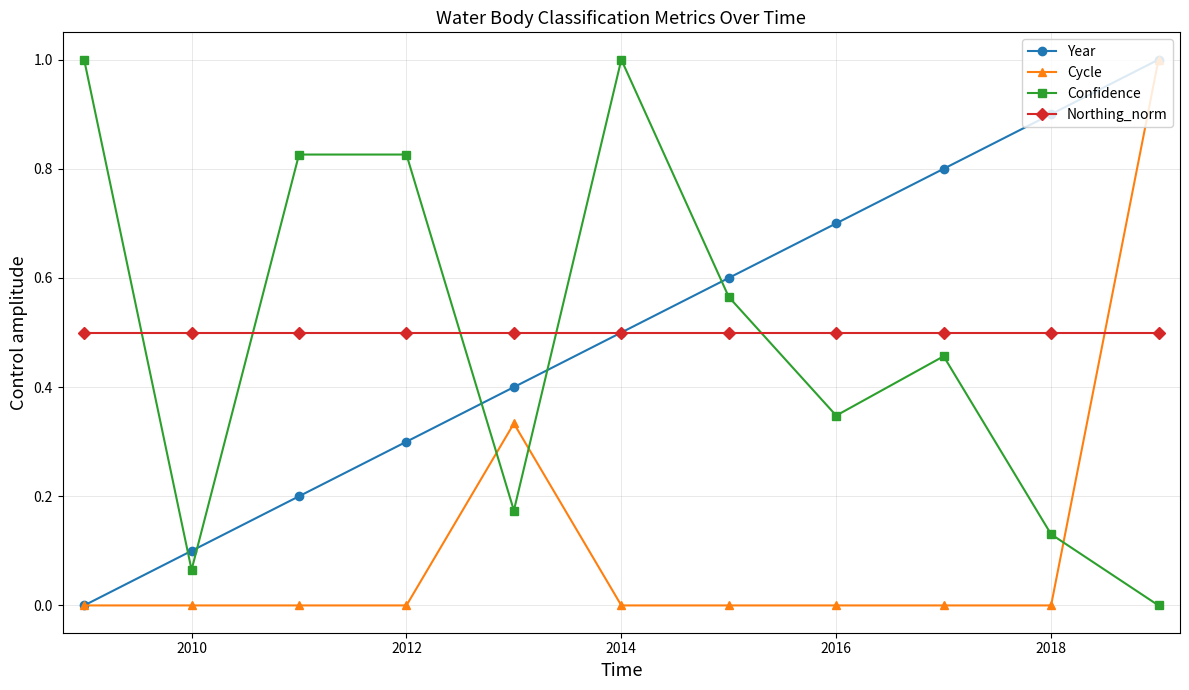

After their last crossing, which series has the higher values: Confidence or Year?

Year